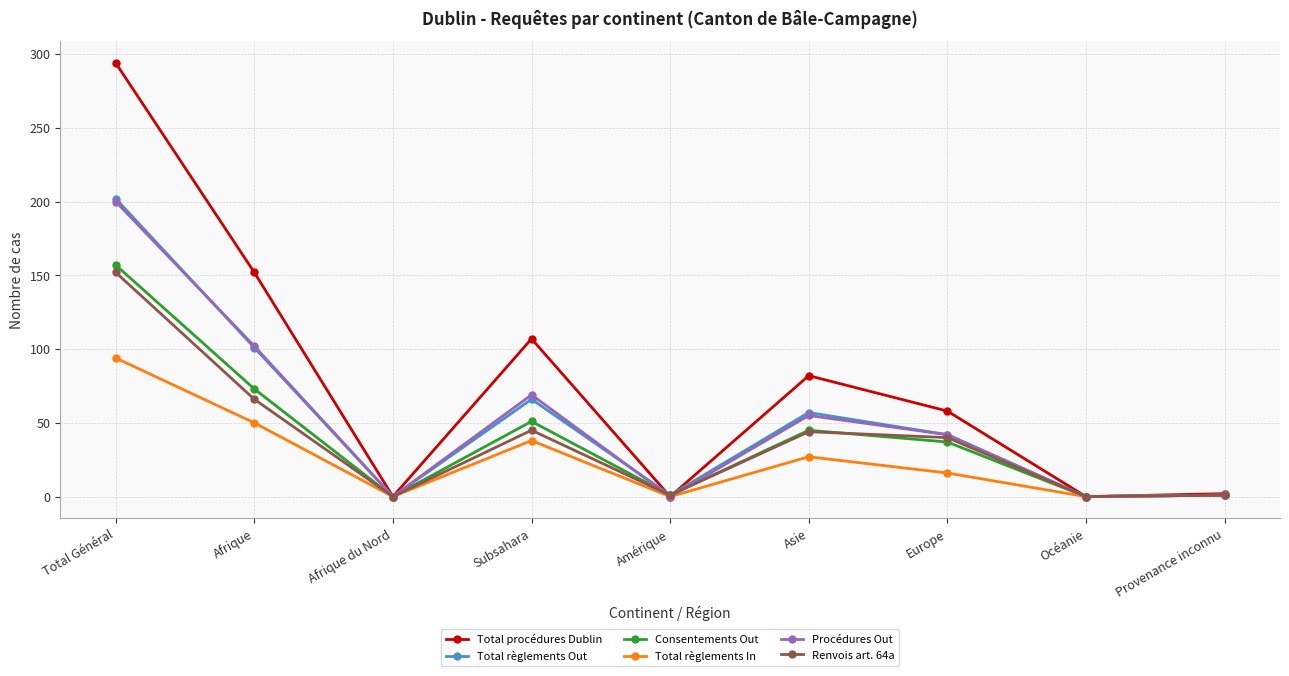

What is the difference between the maximum and minimum values in the Consentements Out series?

157